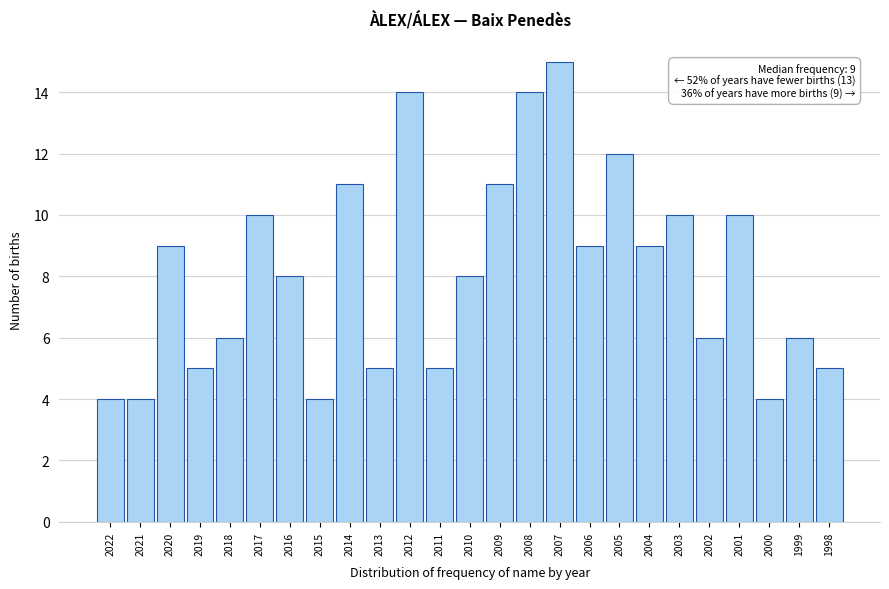

Reading right to left, what are all the values shown in this chart?

1998=5	1999=6	2000=4	2001=10	2002=6	2003=10	2004=9	2005=12	2006=9	2007=15	2008=14	2009=11	2010=8	2011=5	2012=14	2013=5	2014=11	2015=4	2016=8	2017=10	2018=6	2019=5	2020=9	2021=4	2022=4